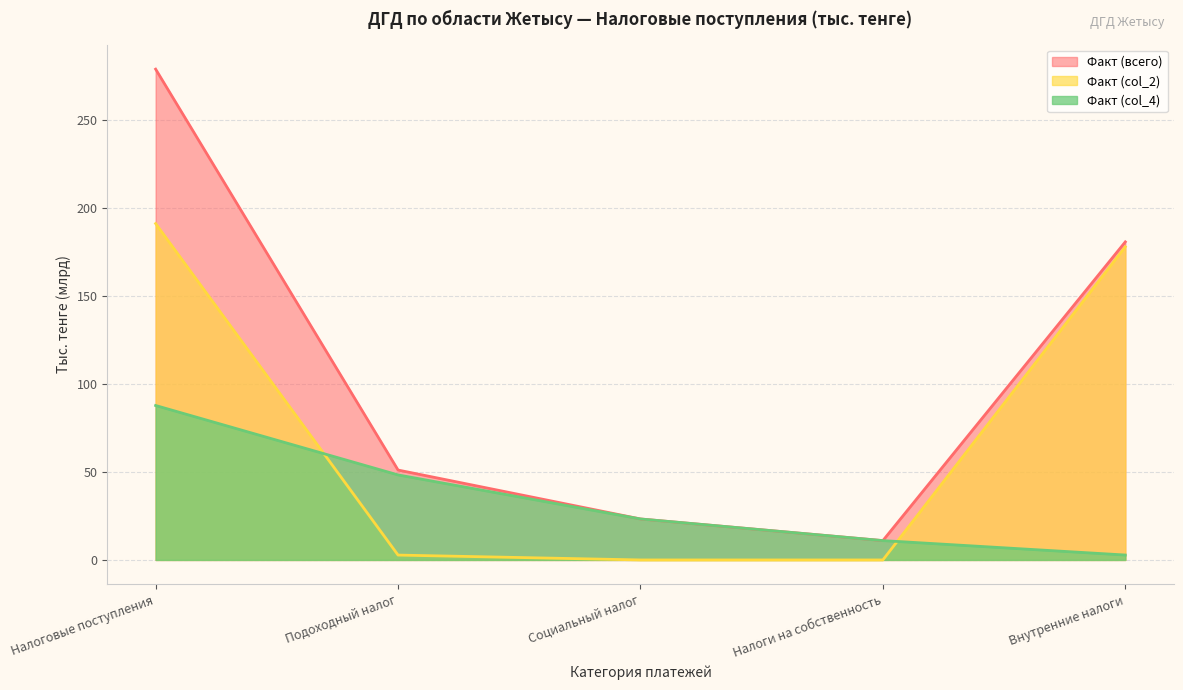

True or false: Факт (col_2) has a value of 0.0 at Социальный налог.

True